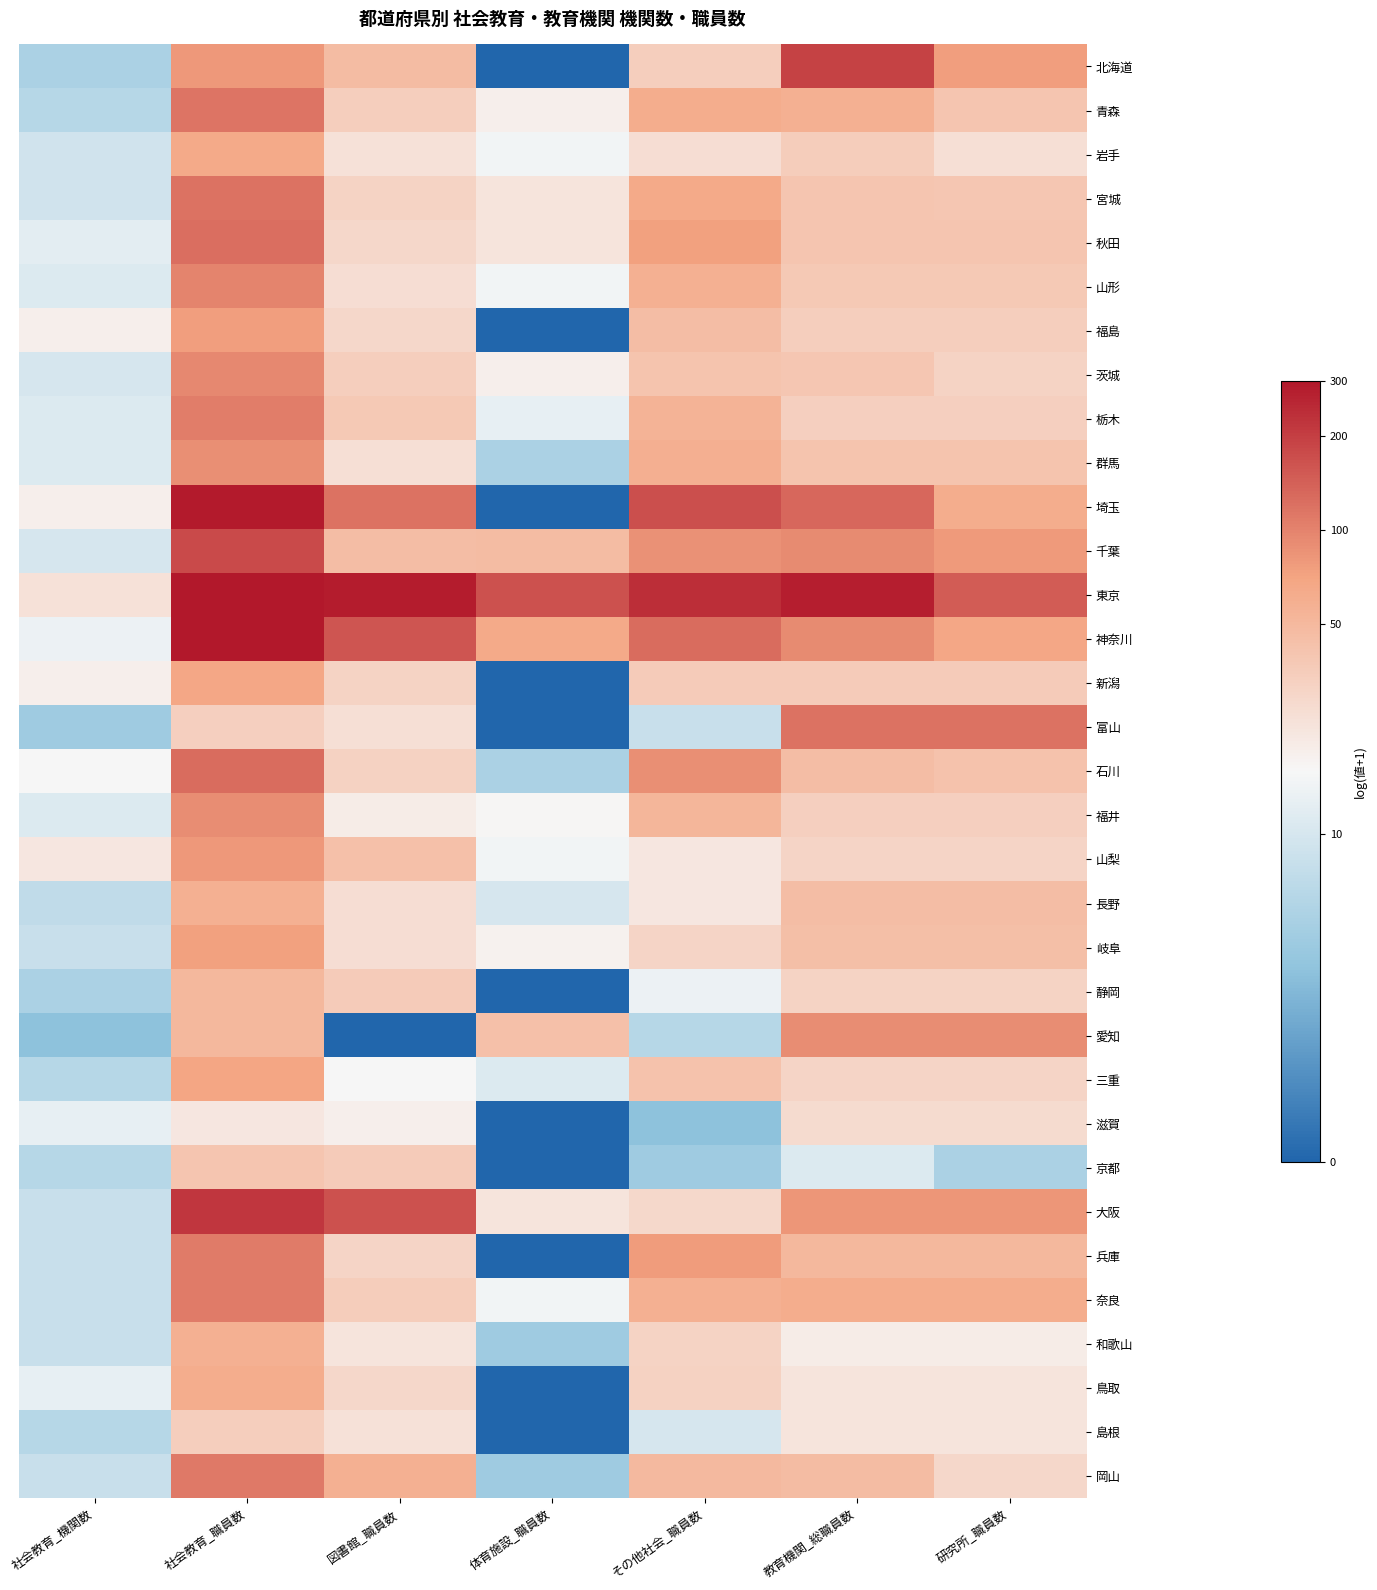

How many series are shown in this chart?

33